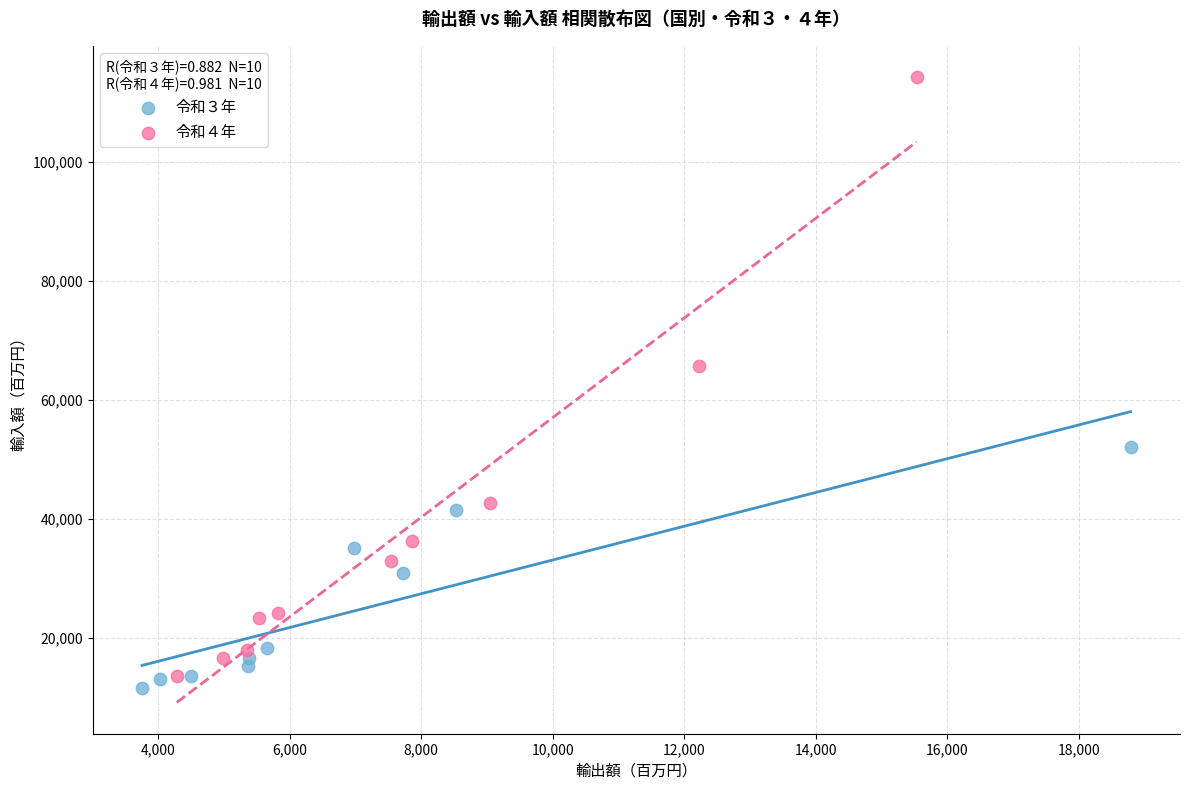

What are all the series names shown in the legend?

令和３年, 令和４年